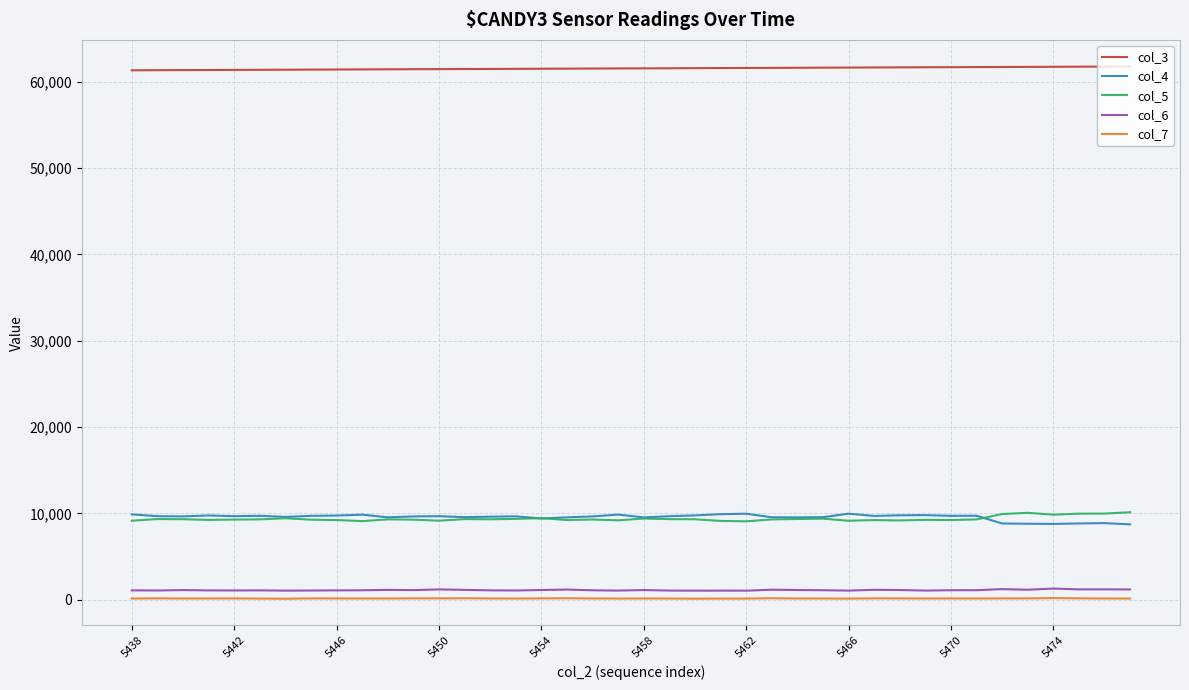

What is the maximum value shown in the chart?

61779